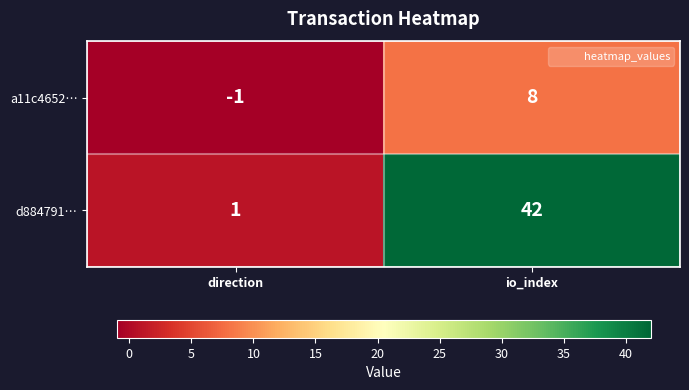

What is the total value across all series at io_index?

50